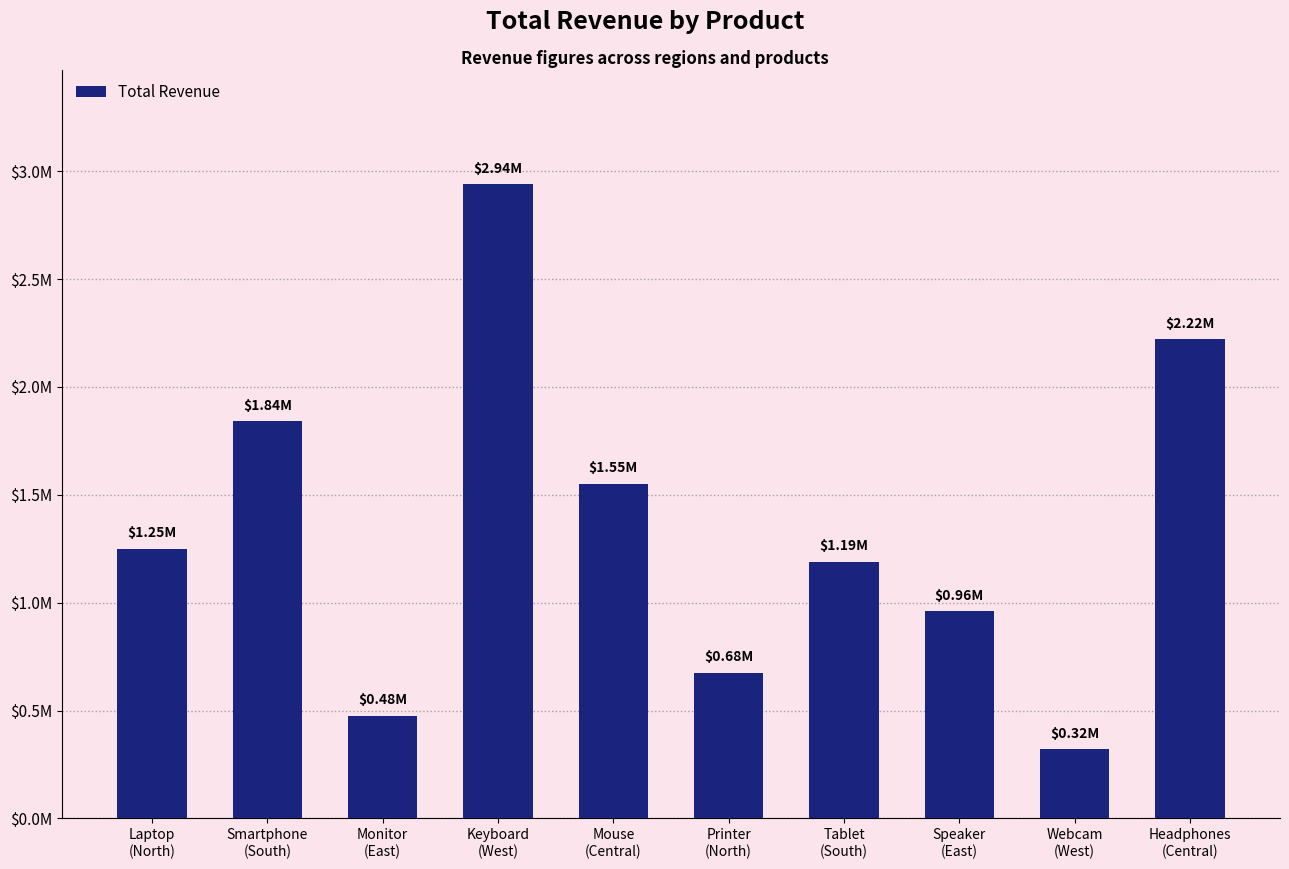

Read the value at Smartphone
(South), to the nearest 10.

1840000